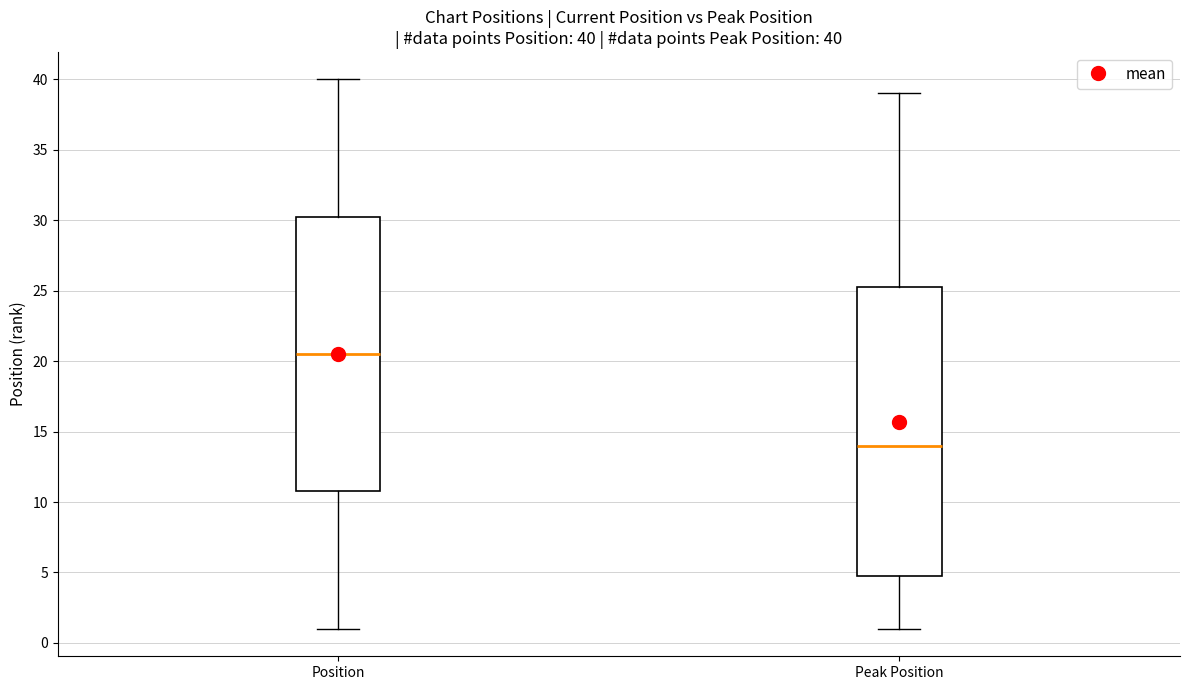

Comparing the boxes themselves (not the whiskers), which one is the tallest?

Peak Position